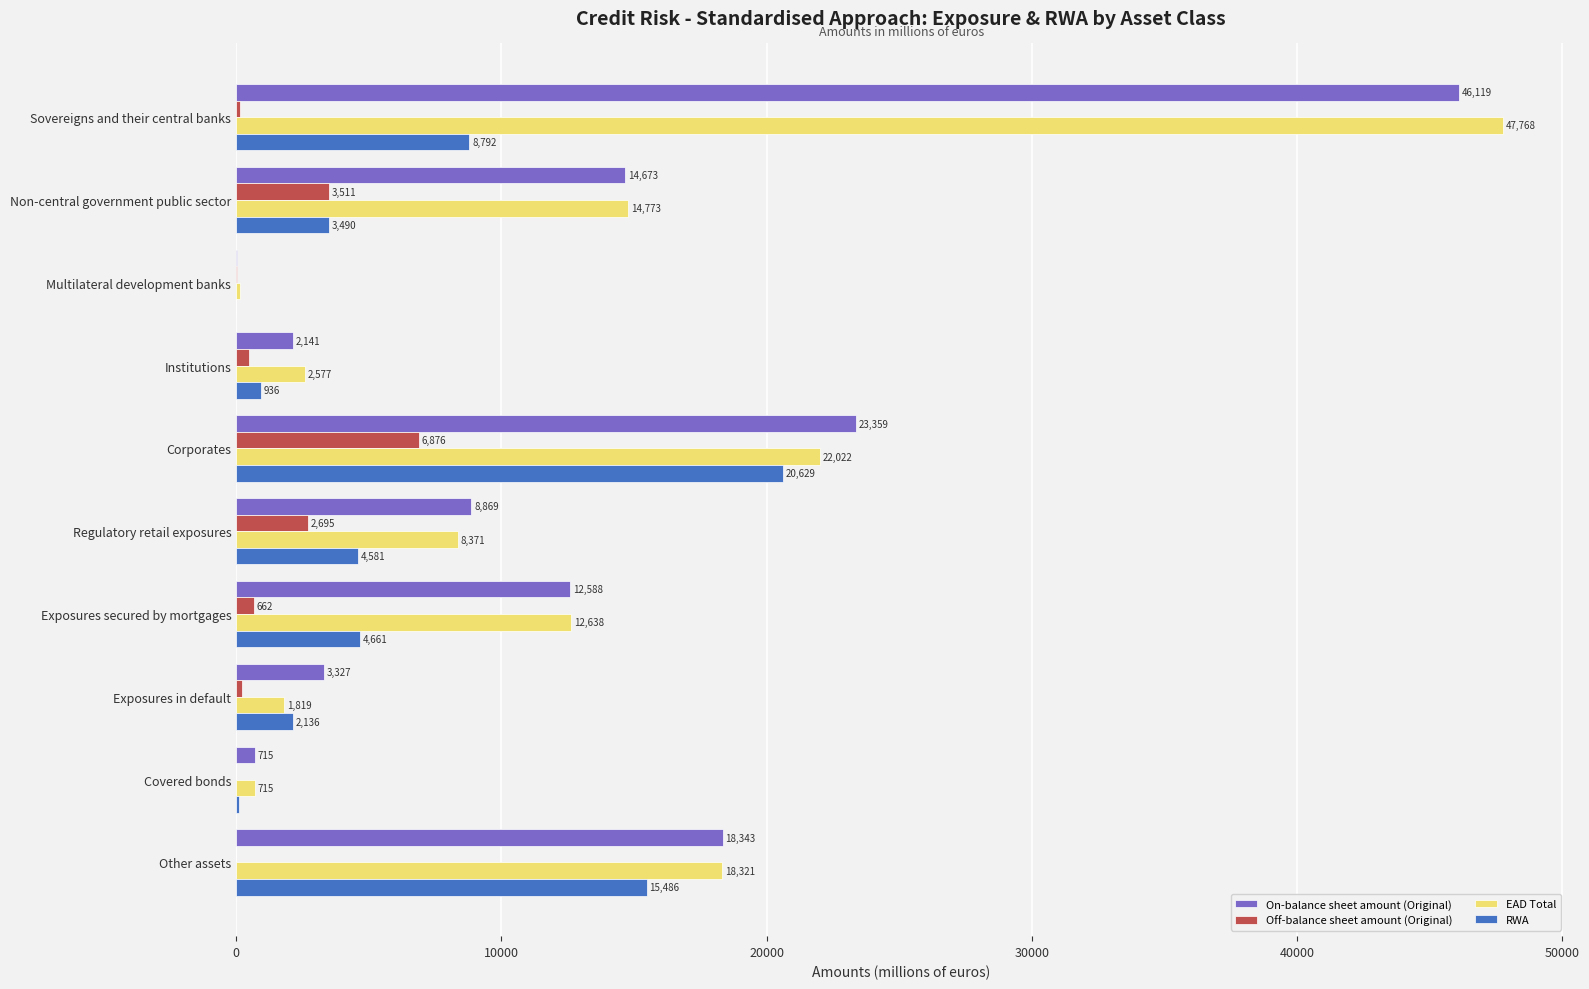

What is the sum of all EAD Total values?

129141.8